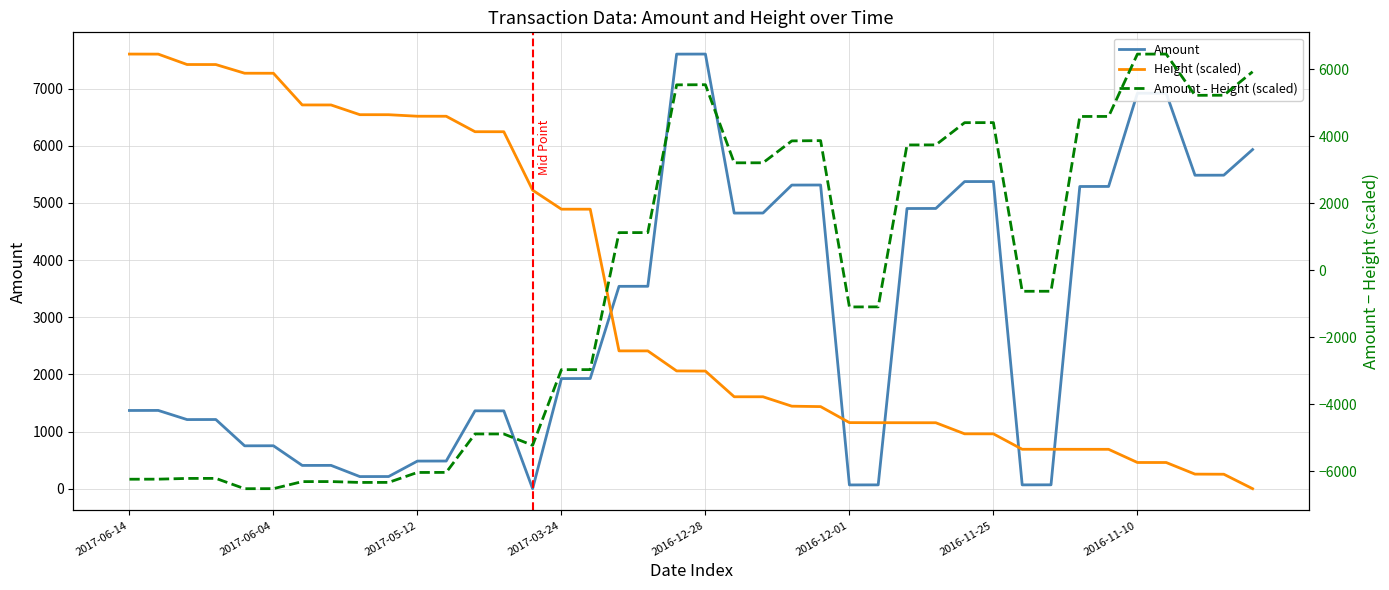

In Amount, how many points are lower than both neighbors (excluding endpoints)?

9